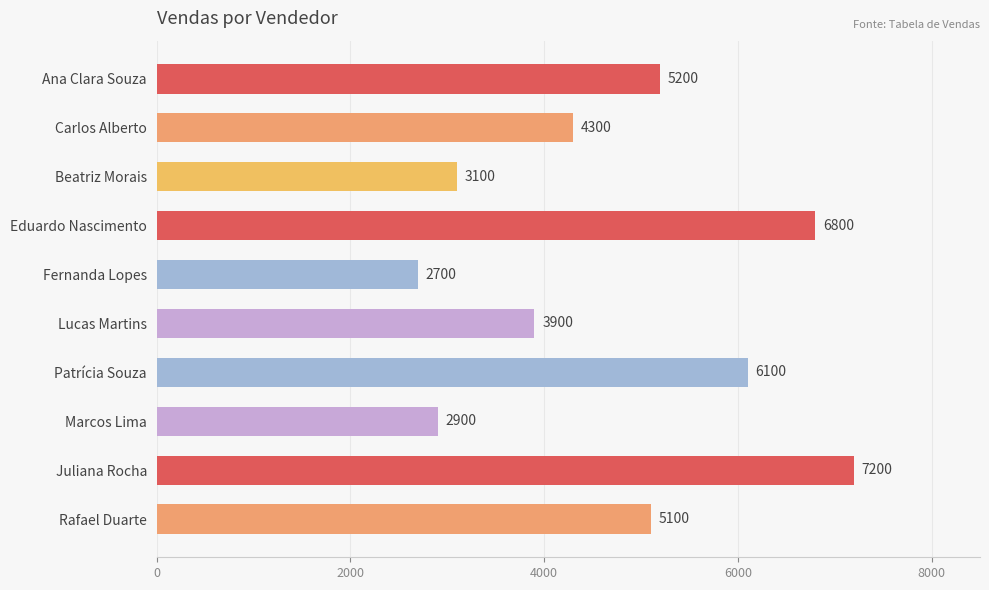

Reading top to bottom, list all the values displayed in this chart.

5200	4300	3100	6800	2700	3900	6100	2900	7200	5100